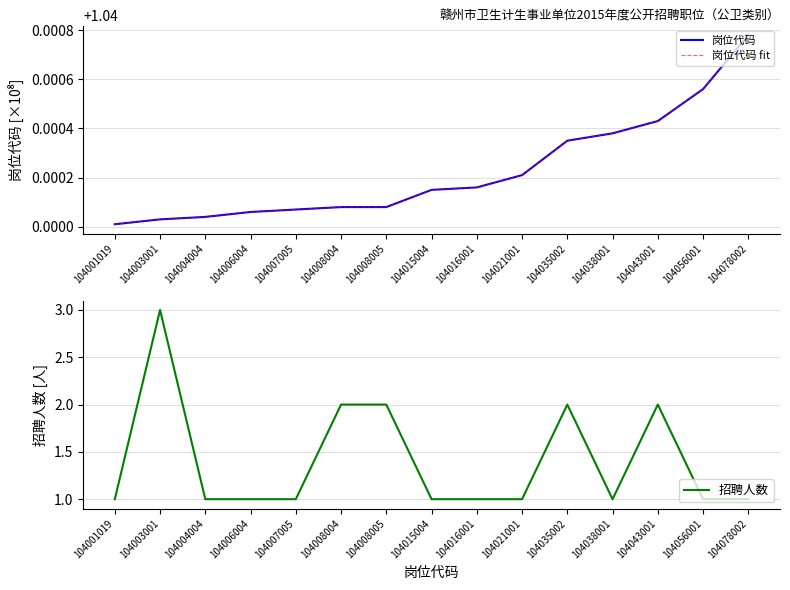

How many lines are shown in the chart?

3